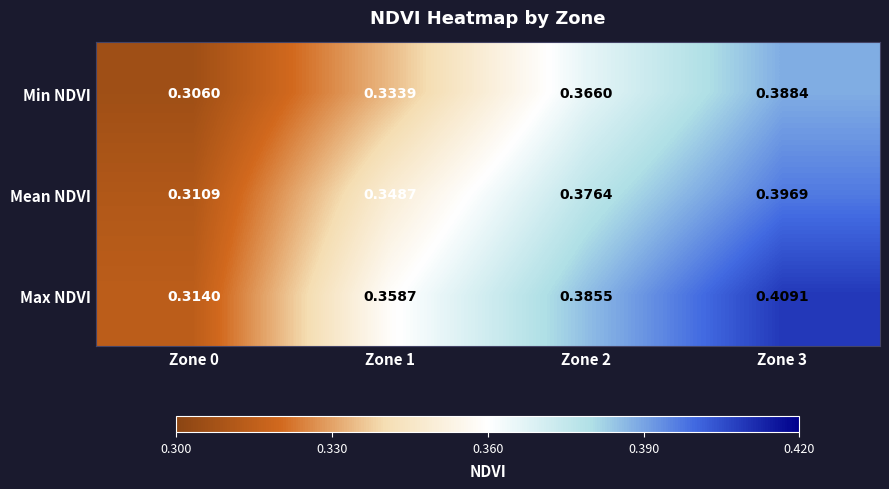

Which category has the highest value across all series?

Zone 3